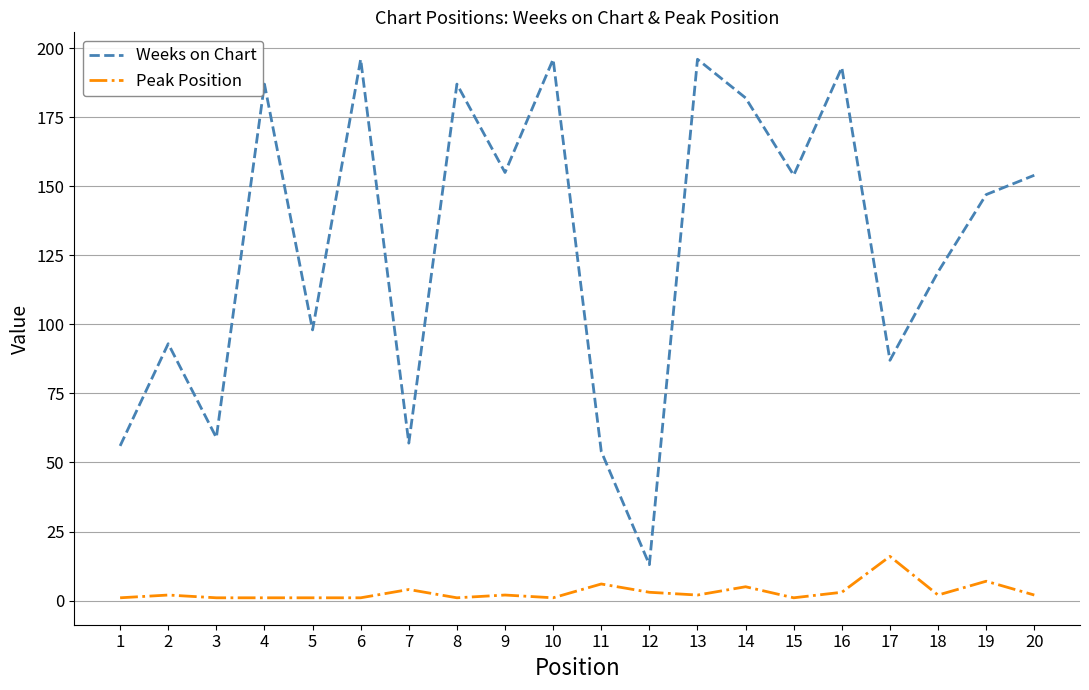

Rank the series at 20 from highest to lowest value.

Weeks on Chart, Peak Position